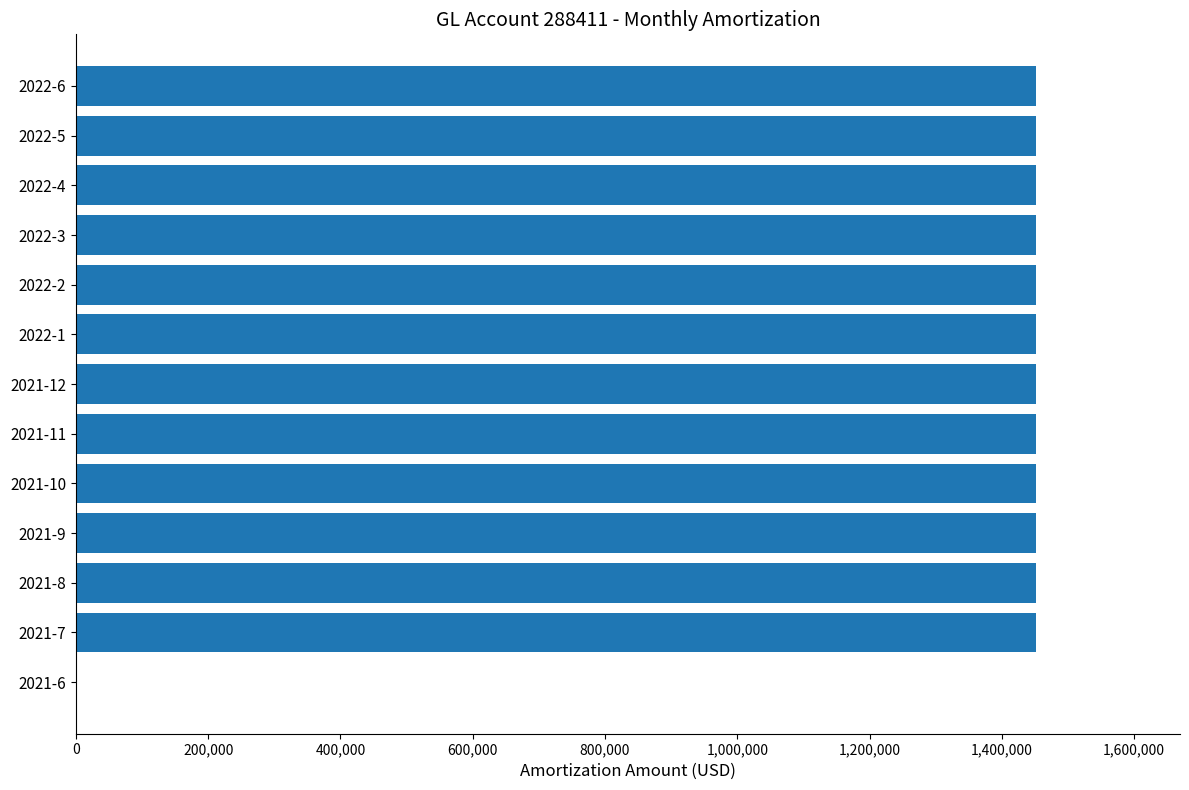

The value at 2021-11 is 1451509.3. True or false?

True